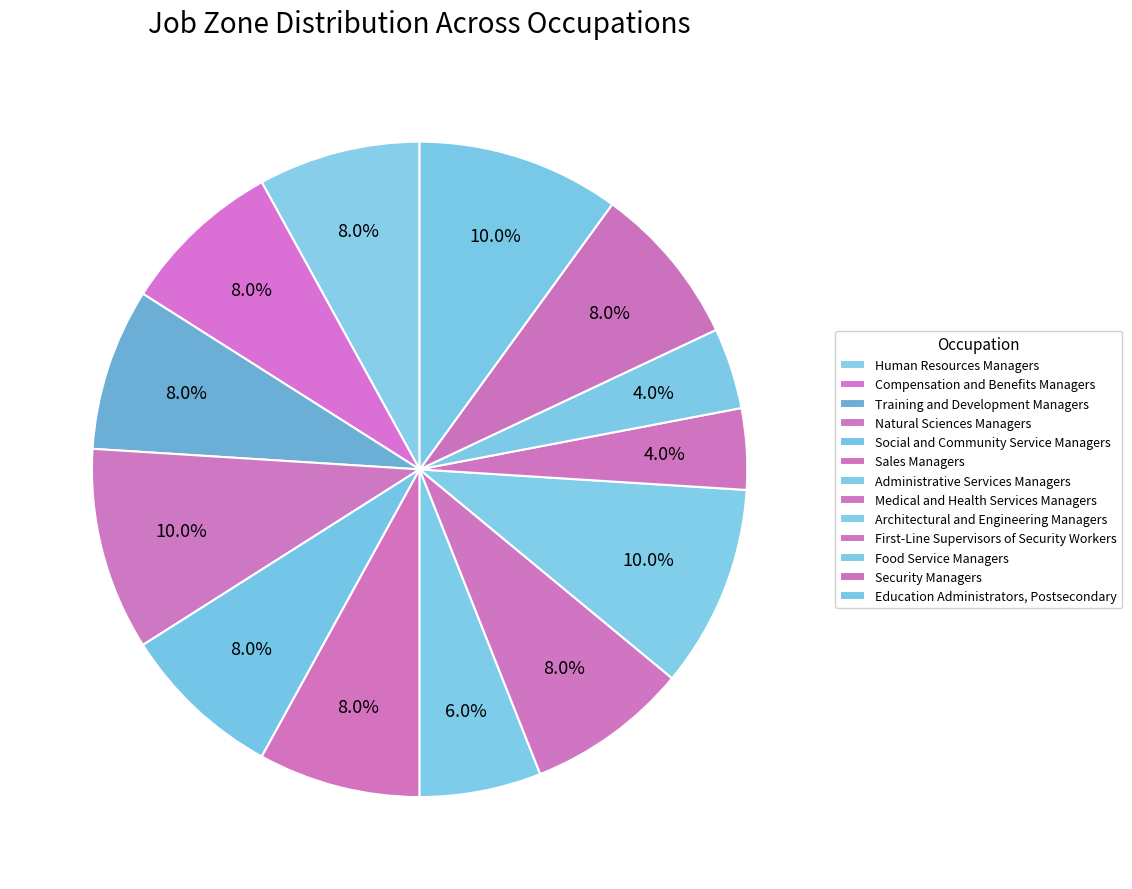

Is there any slice that represents more than half of the pie?

No